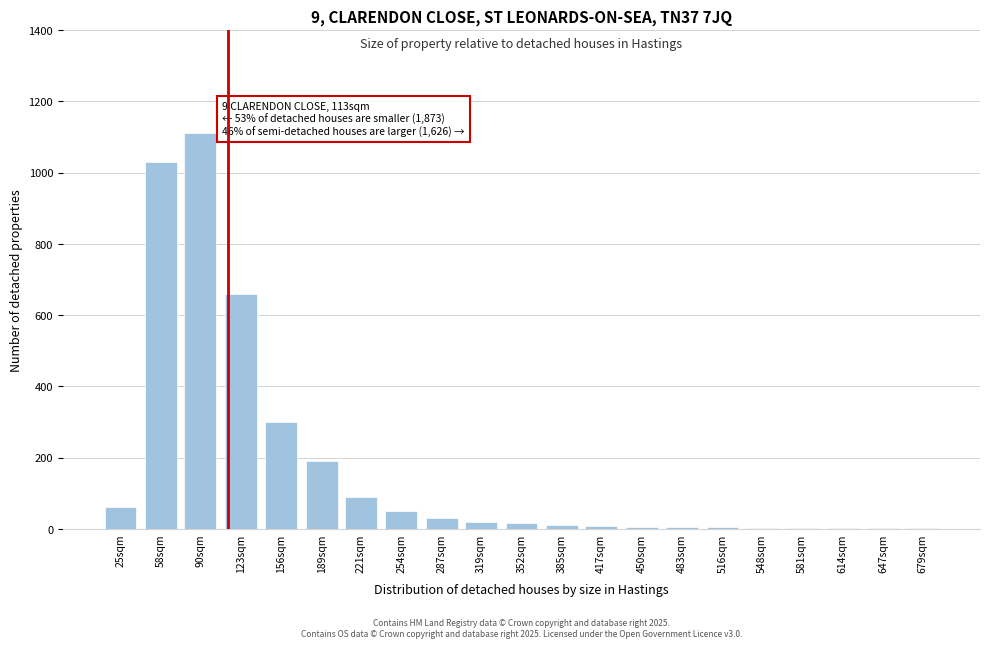

The value at 25sqm is 60. True or false?

True